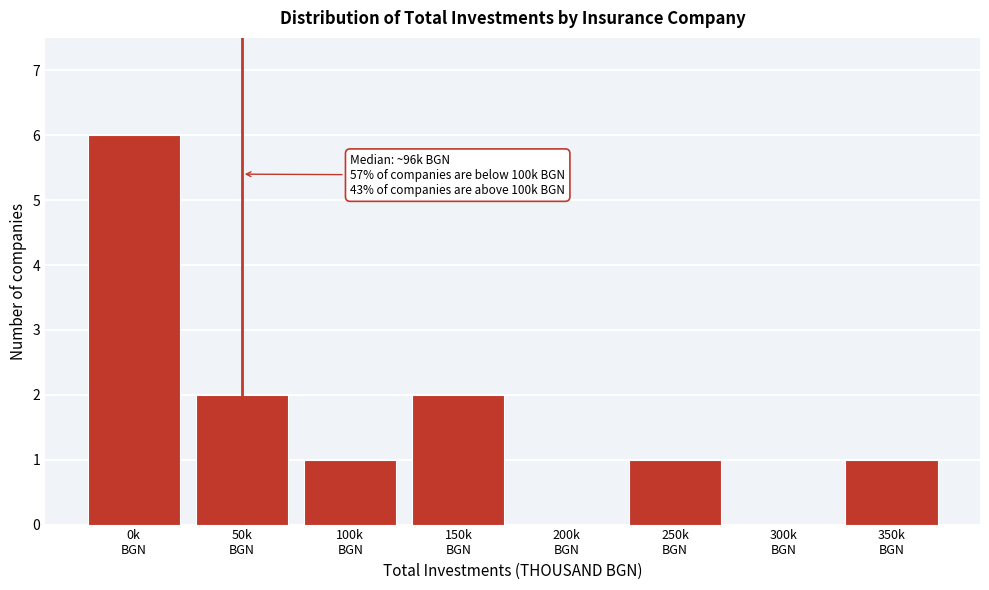

What is the greatest value displayed?

6